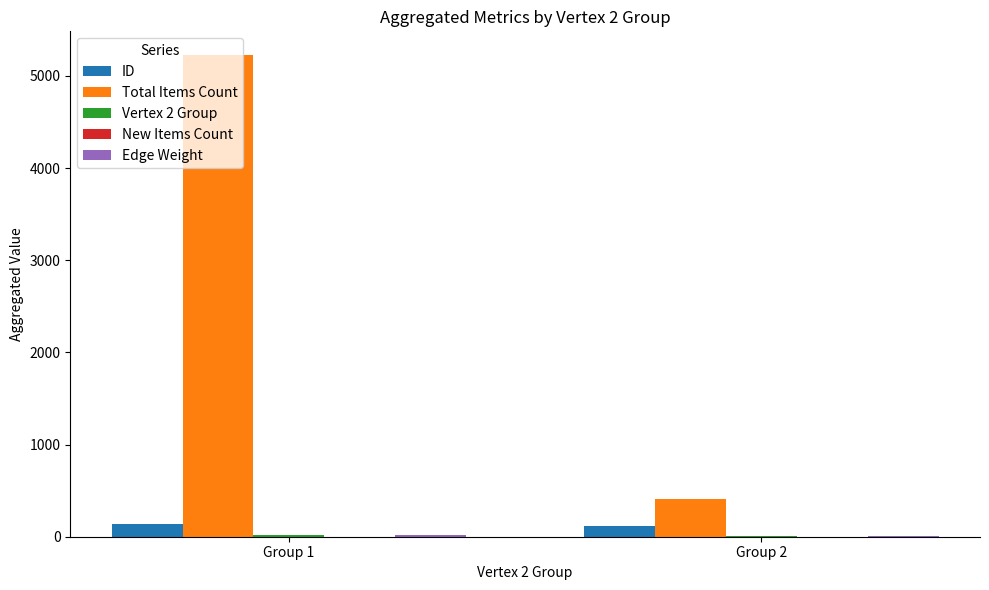

The value of Total Items Count at Group 1 is 5222. True or false?

True